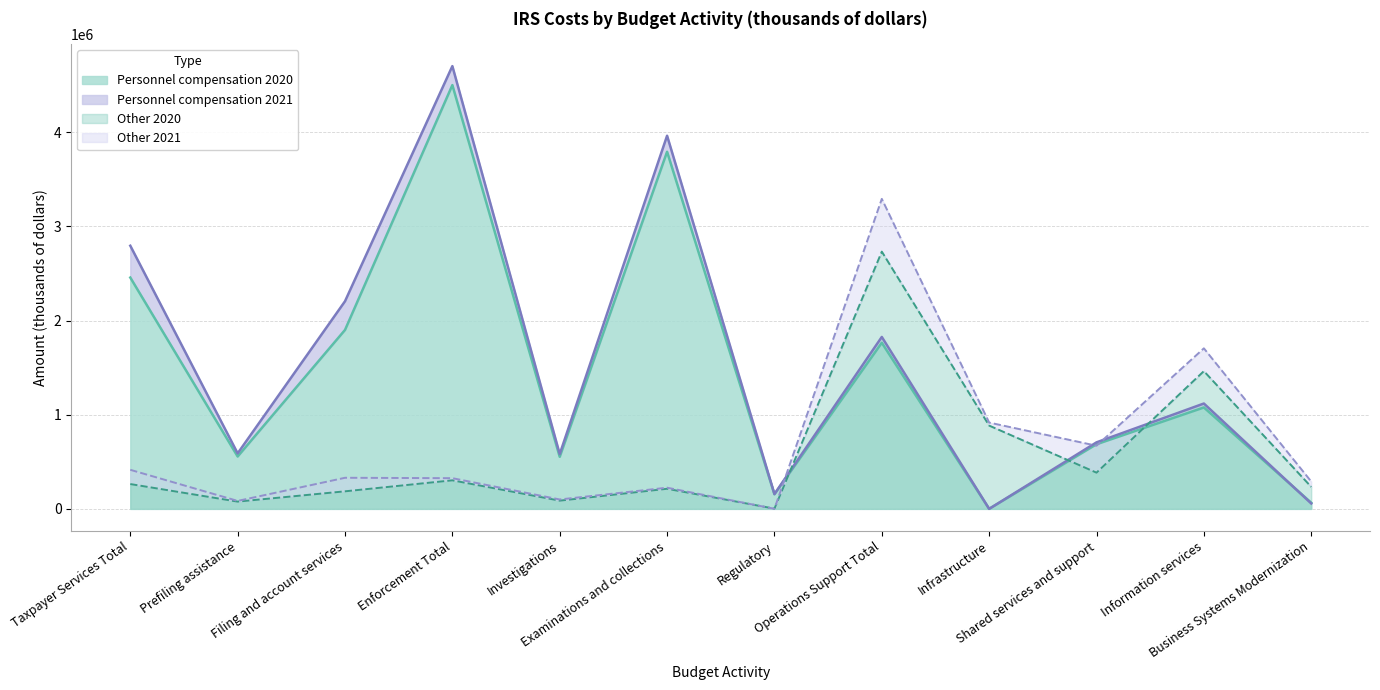

Which series ends up on top after the final intersection of Other 2021 and Personnel compensation 2021?

Other 2021